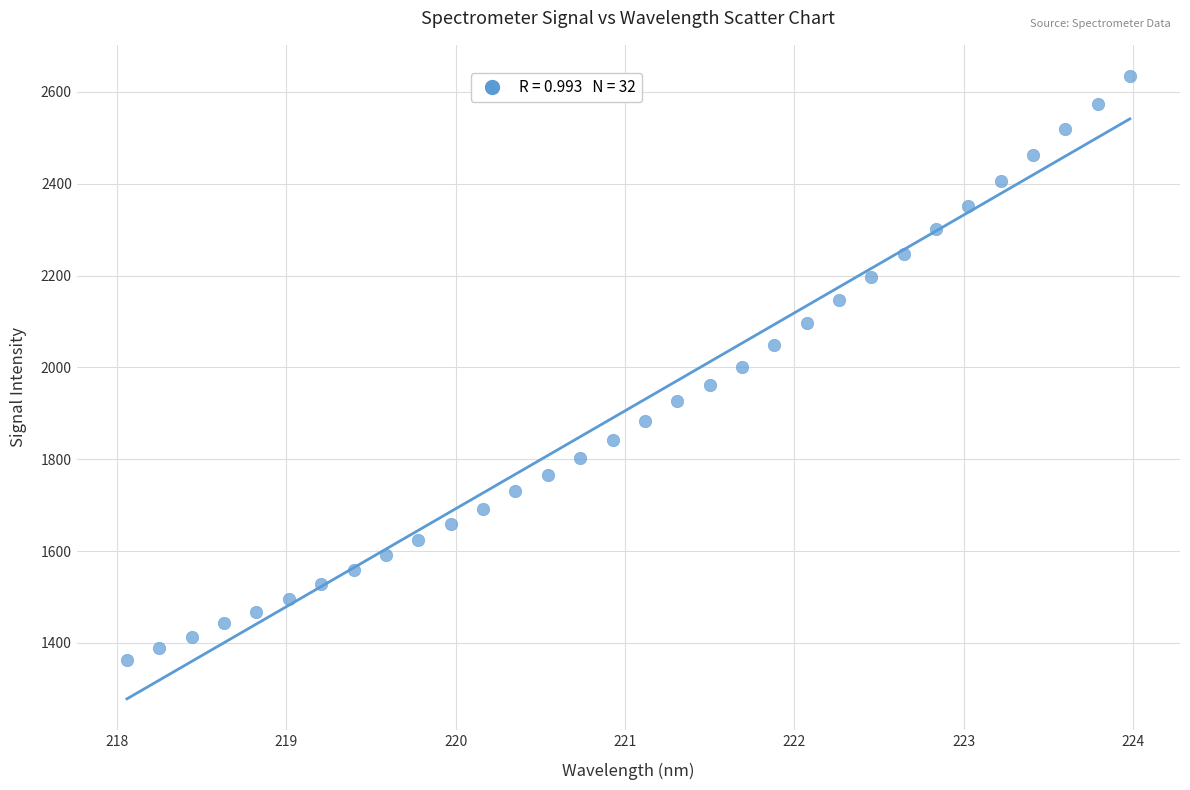

What is the range of Y values (max minus min)?

1272.6